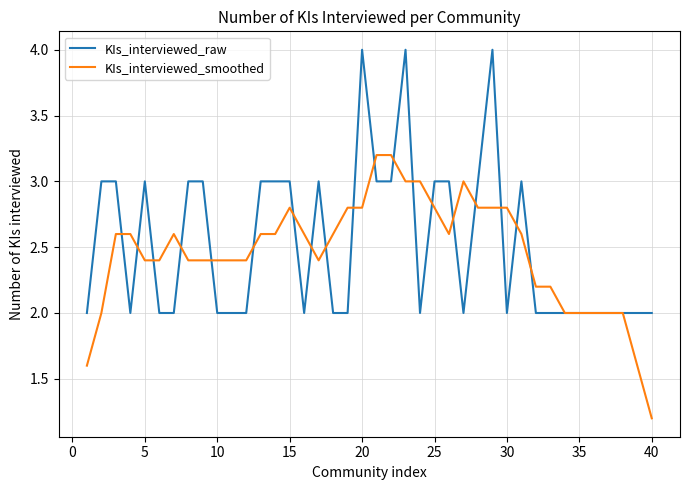

What is the lowest value of the KIs_interviewed_raw series?

2.0